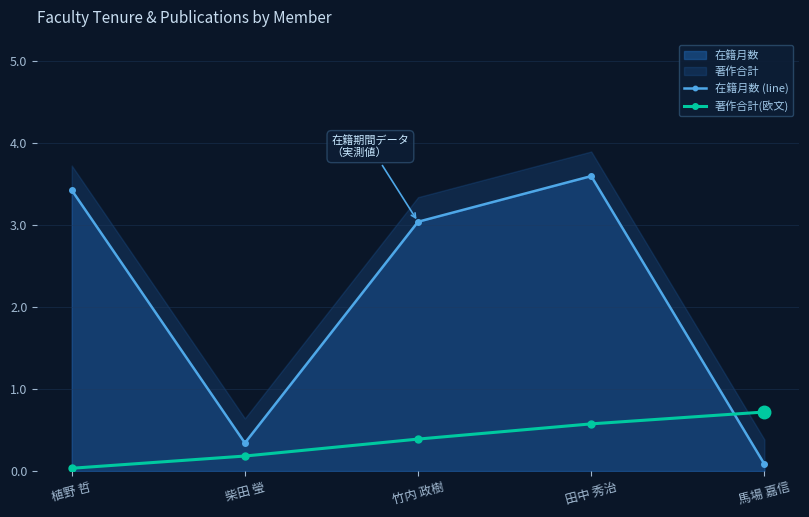

How many intersections are there between 著作合計(欧文) and 在籍月数 (line)?

1